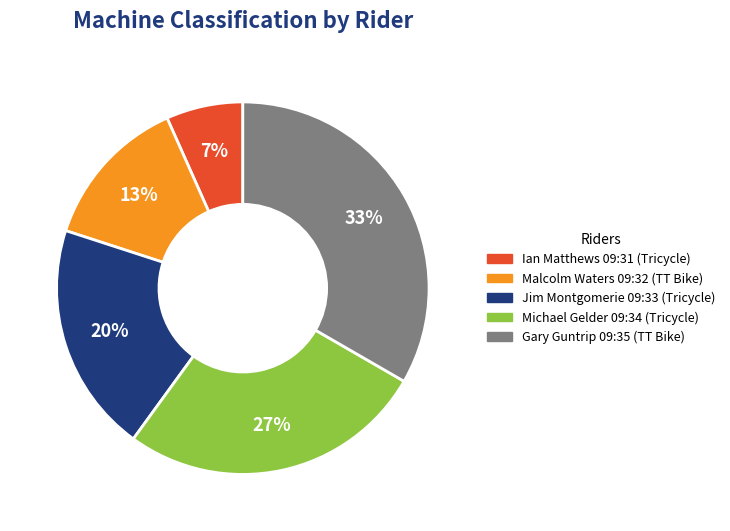

Which has a higher value, Michael Gelder 09:34 or Malcolm Waters 09:32?

Michael Gelder 09:34